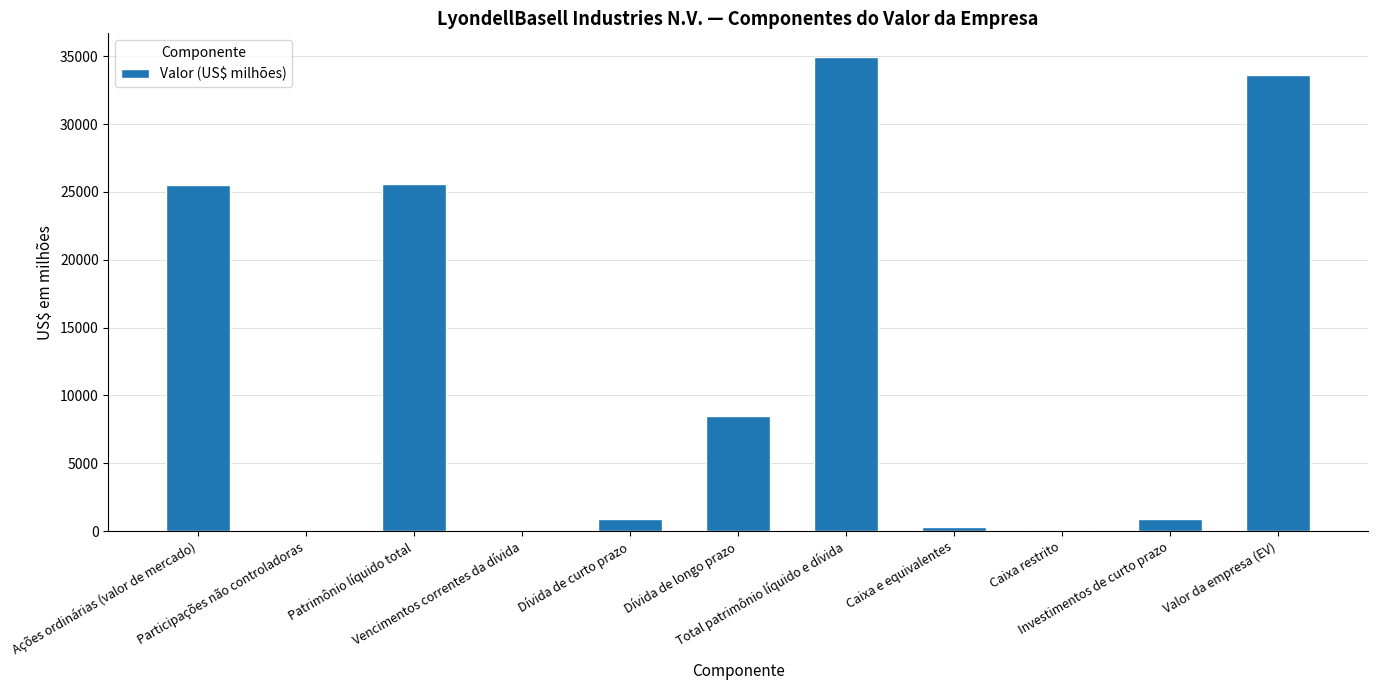

Between Caixa restrito and Patrimônio líquido total, which is larger?

Patrimônio líquido total